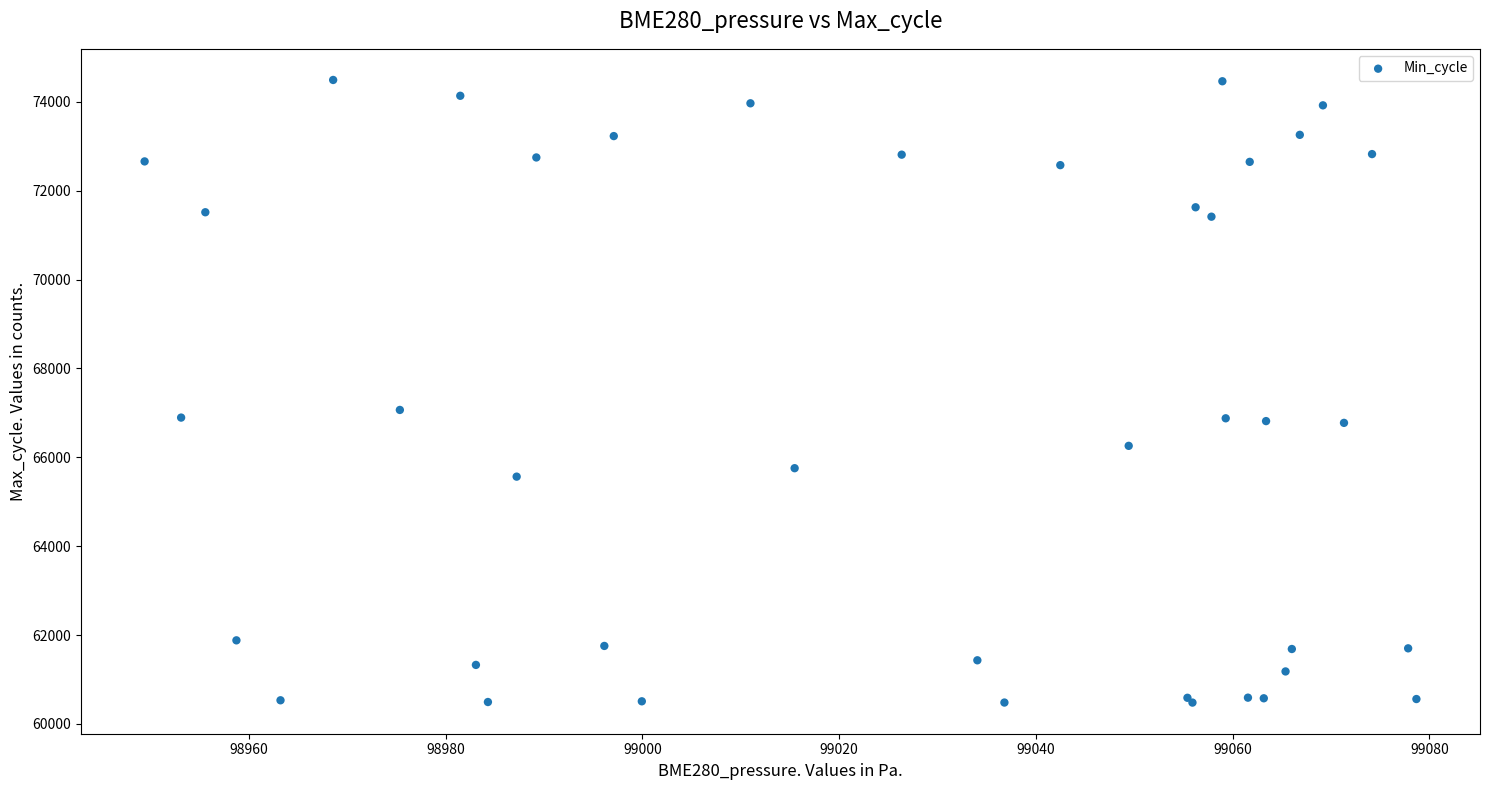

What Y value in the scatter plot is closest to 67485?

67065